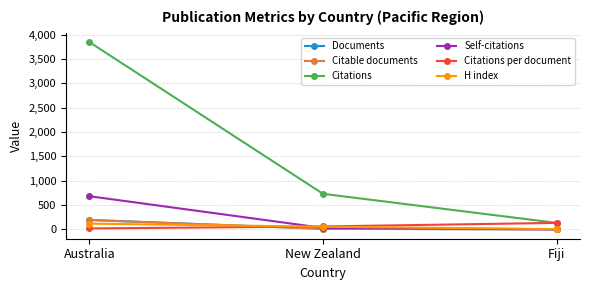

What is the total value across all series at New Zealand?

902.9